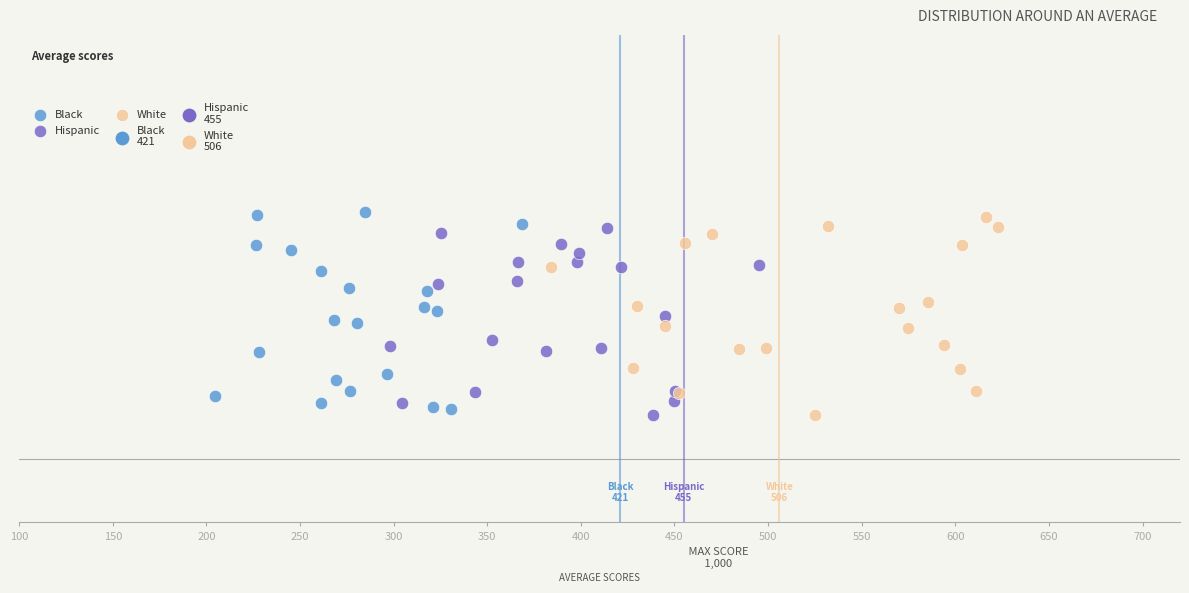

Which series reaches the maximum Y coordinate?

Black